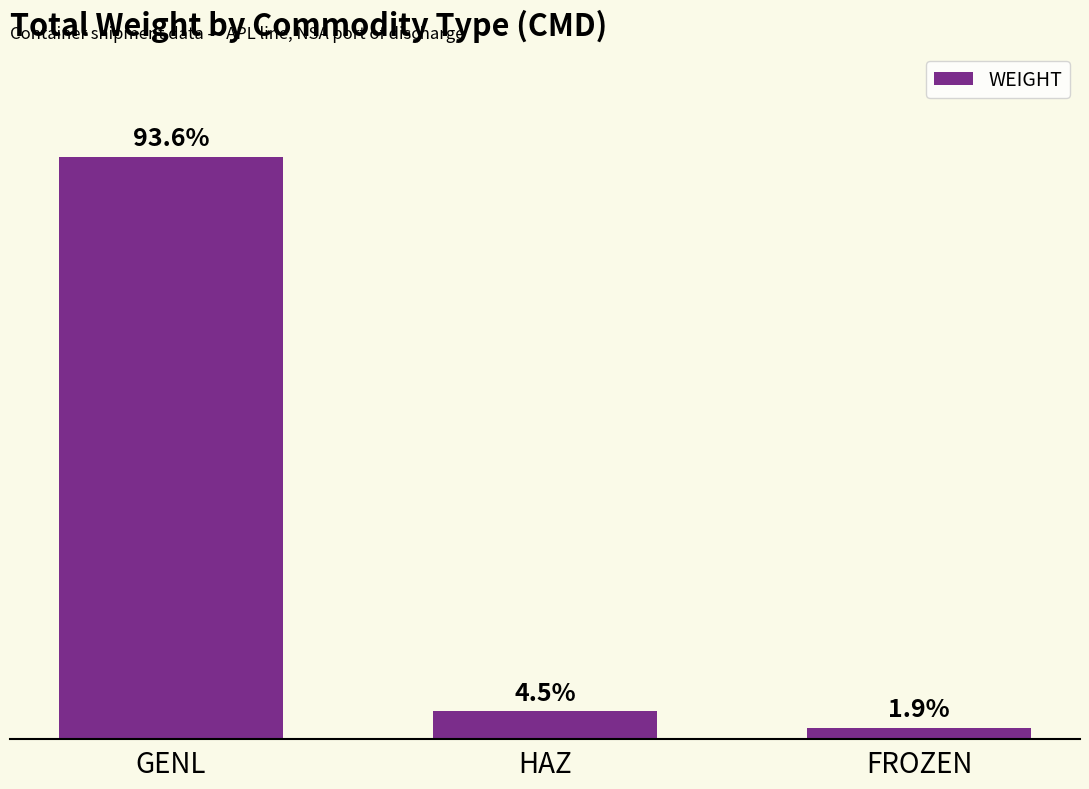

How many values are below 40850?

1